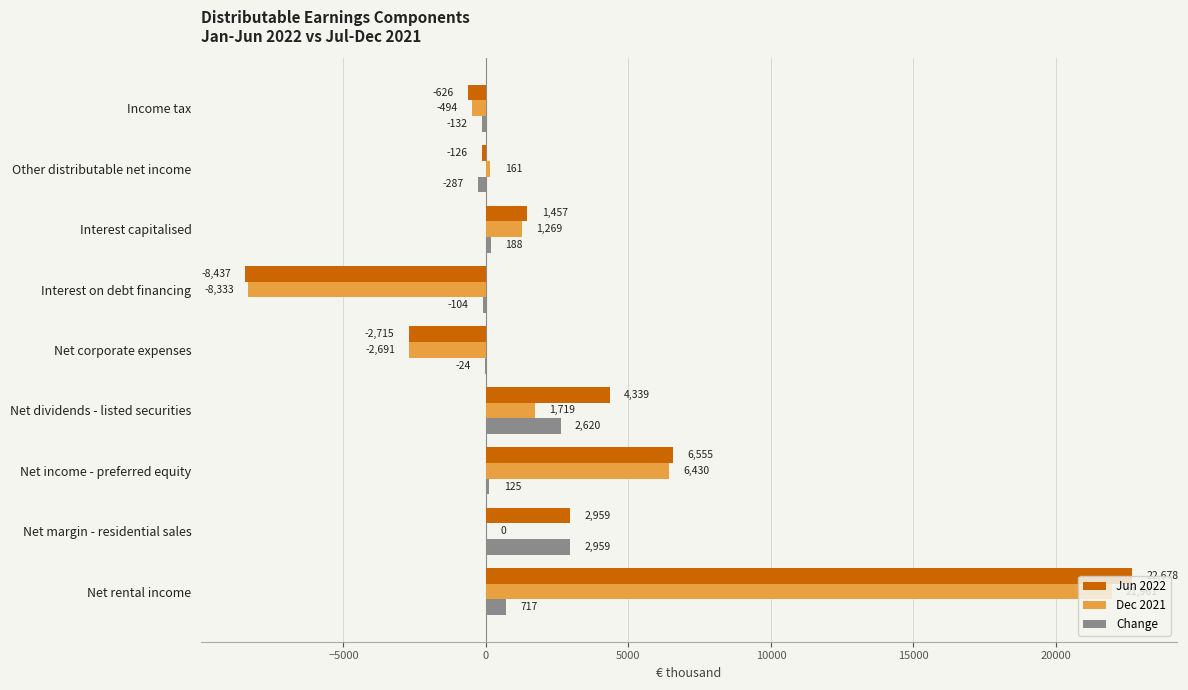

At which label is Change closest to 1336?

Net rental income